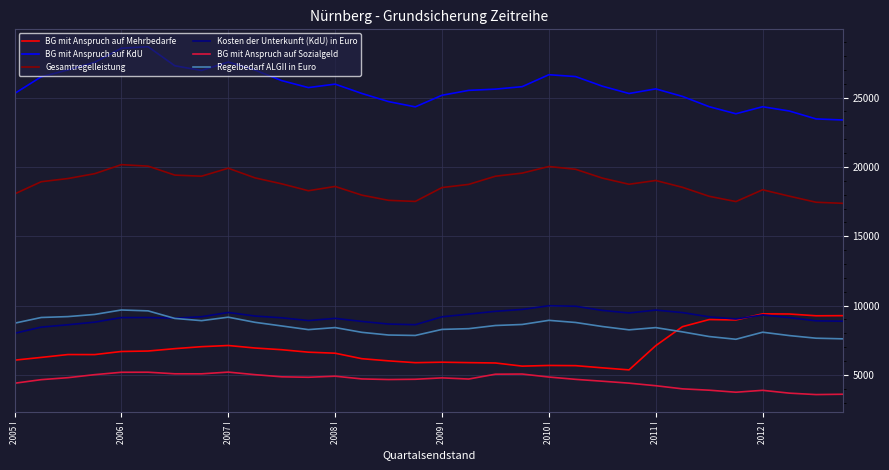

Does the chart display data point markers on the line(s)?

No